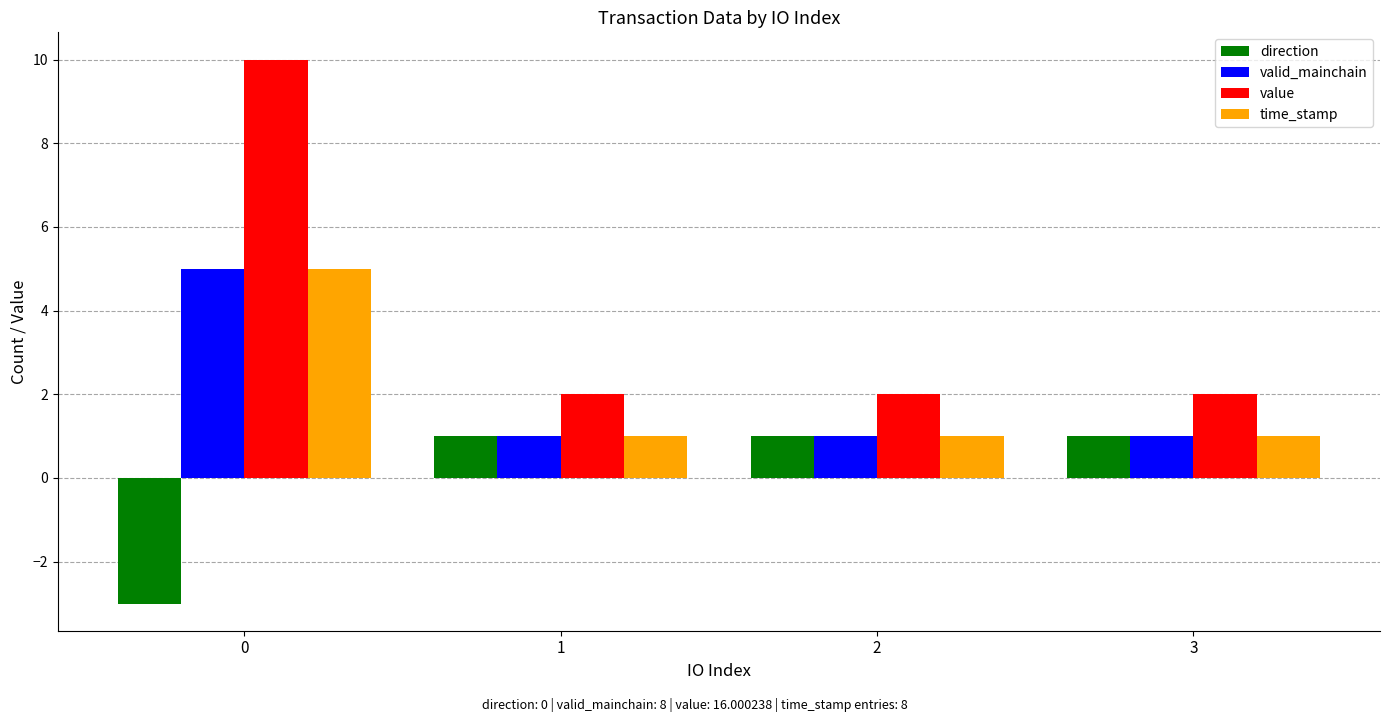

Reading left to right, transcribe all the data shown in this chart.

direction: 0=-3.0	1=1.0	2=1.0	3=1.0
valid_mainchain: 0=5.0	1=1.0	2=1.0	3=1.0
value: 0=10.0	1=2.0	2=2.0	3=2.0
time_stamp: 0=5.0	1=1.0	2=1.0	3=1.0